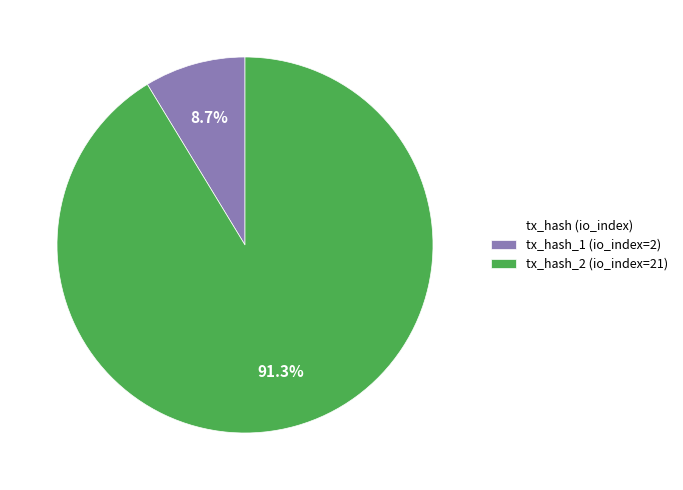

Do tx_hash_1 (io_index=2) and tx_hash_2 (io_index=21) together represent more than half of the pie?

Yes